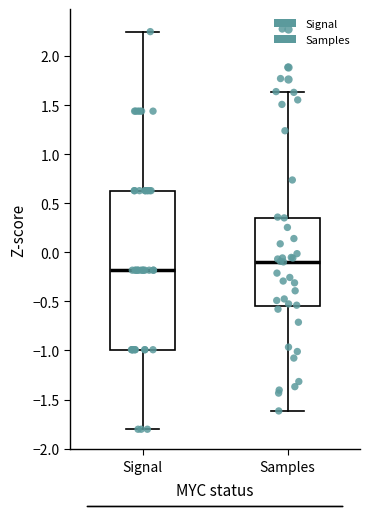

Which box is the tallest, from its lower edge to its upper edge?

Signal